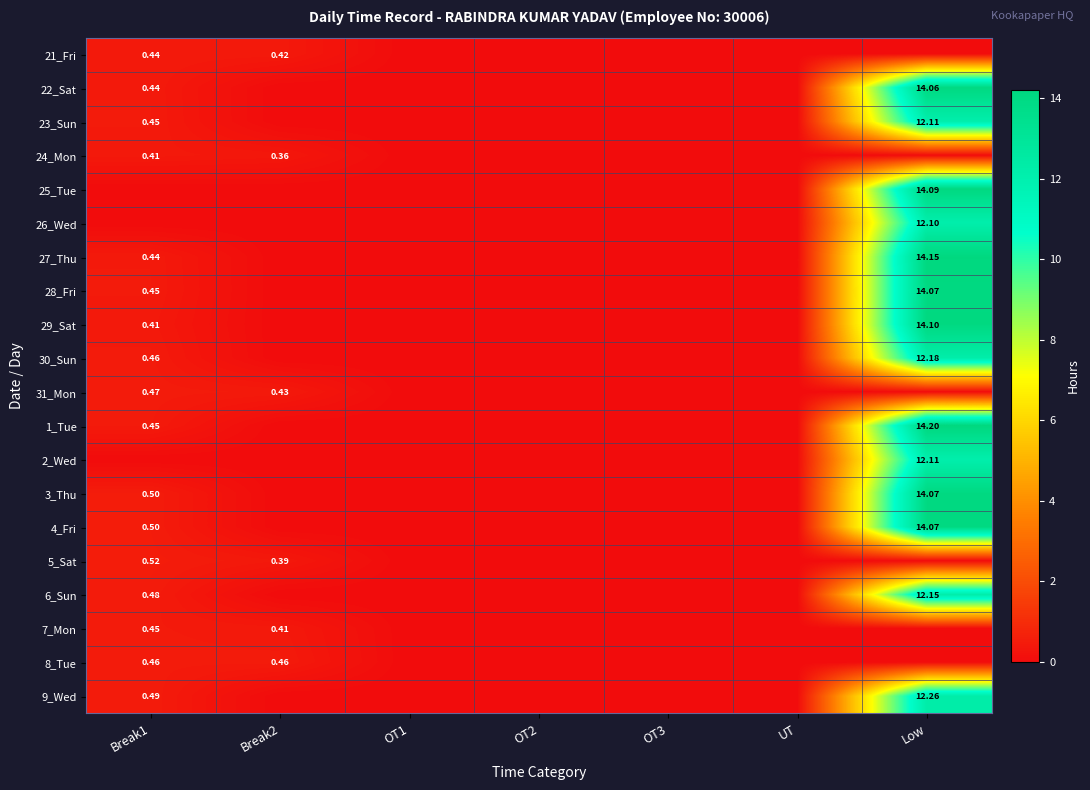

At which label does 22_Sat reach its minimum?

Break2